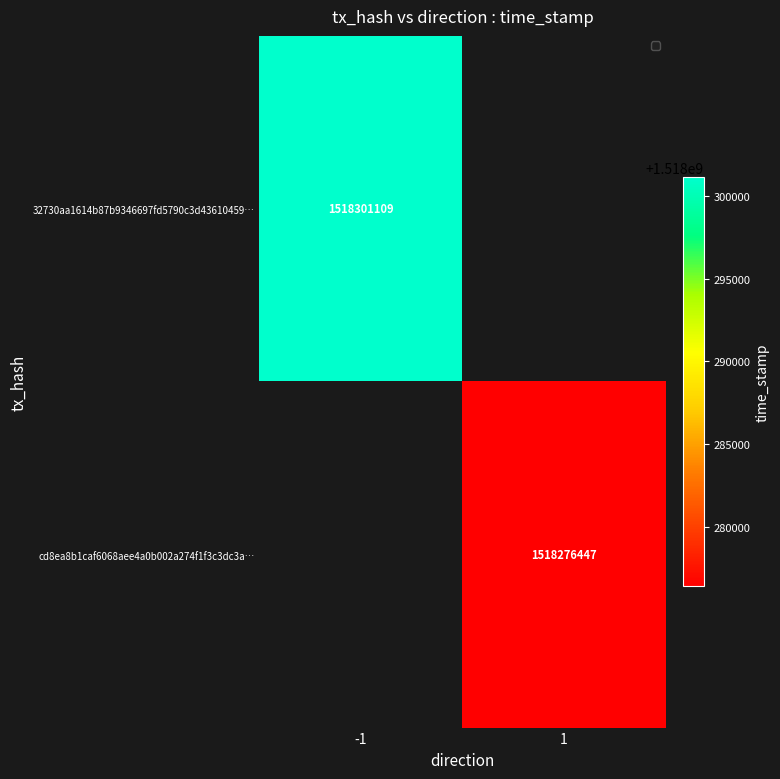

Is it true that 32730aa1614b87b9346697fd5790c3d43610459… equals 1518301109 at -1?

True